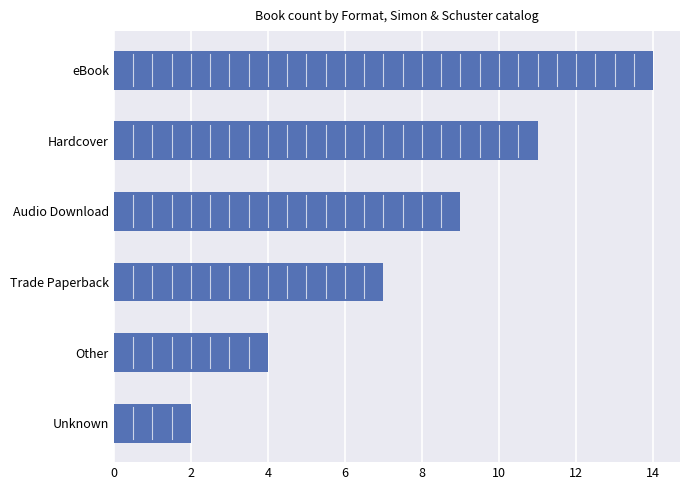

What is the average value?

8